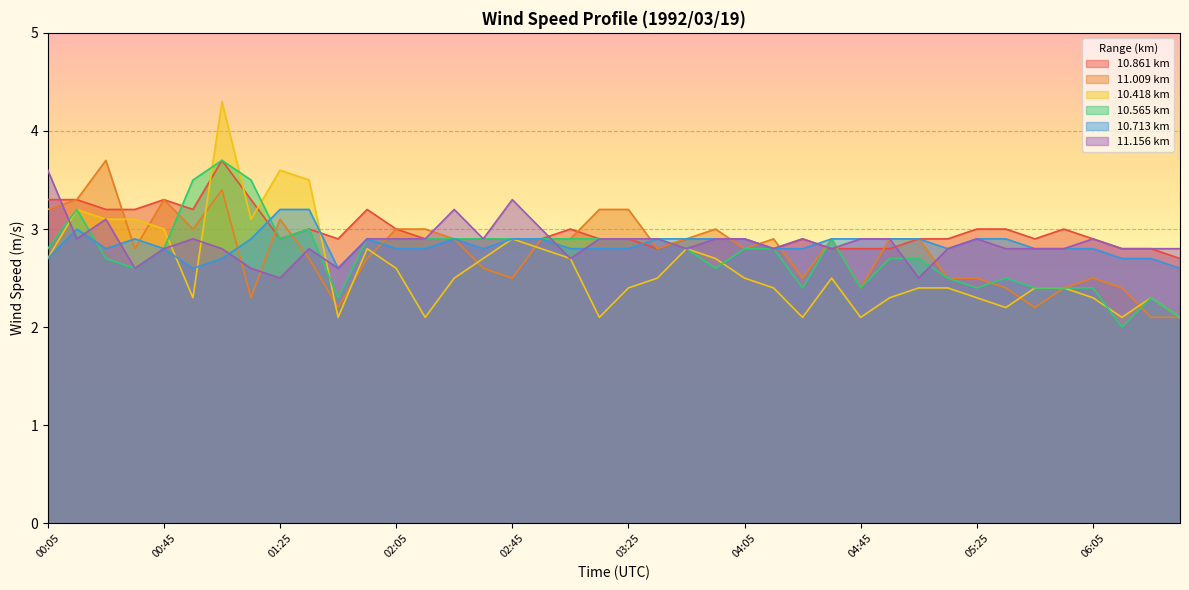

What position from the right is 01:05?

34